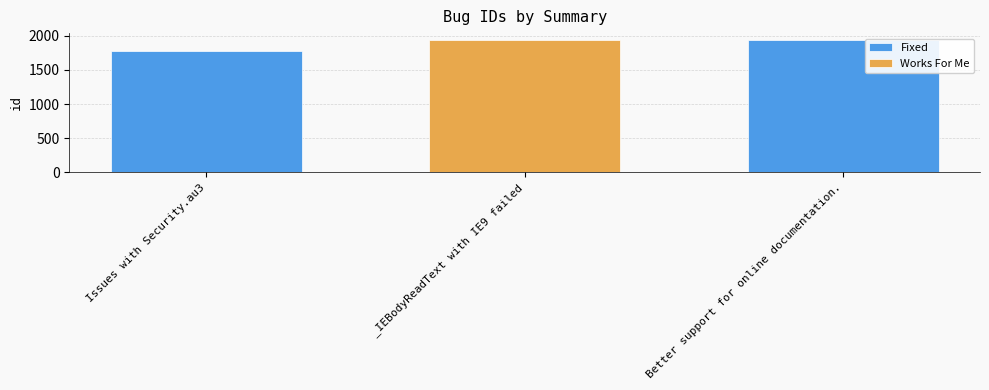

Reading left to right, list all the values displayed in this chart.

Issues with Security.au3=1777	_IEBodyReadText with IE9 failed=1935	Better support for online documentation.=1942